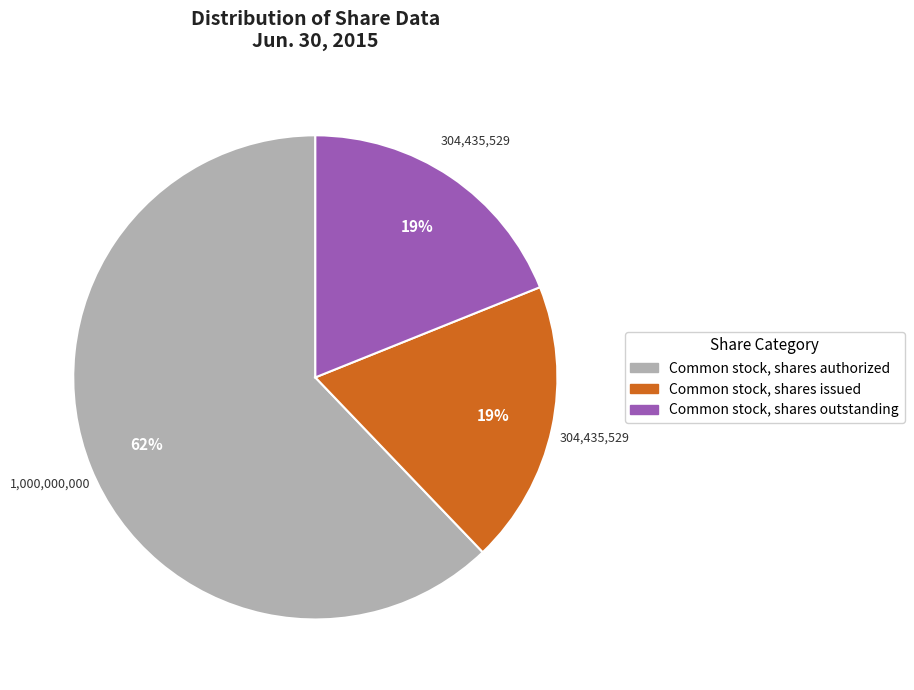

Approximately how many times larger is the value at Common stock, shares outstanding compared to Common stock, shares authorized?

0.3